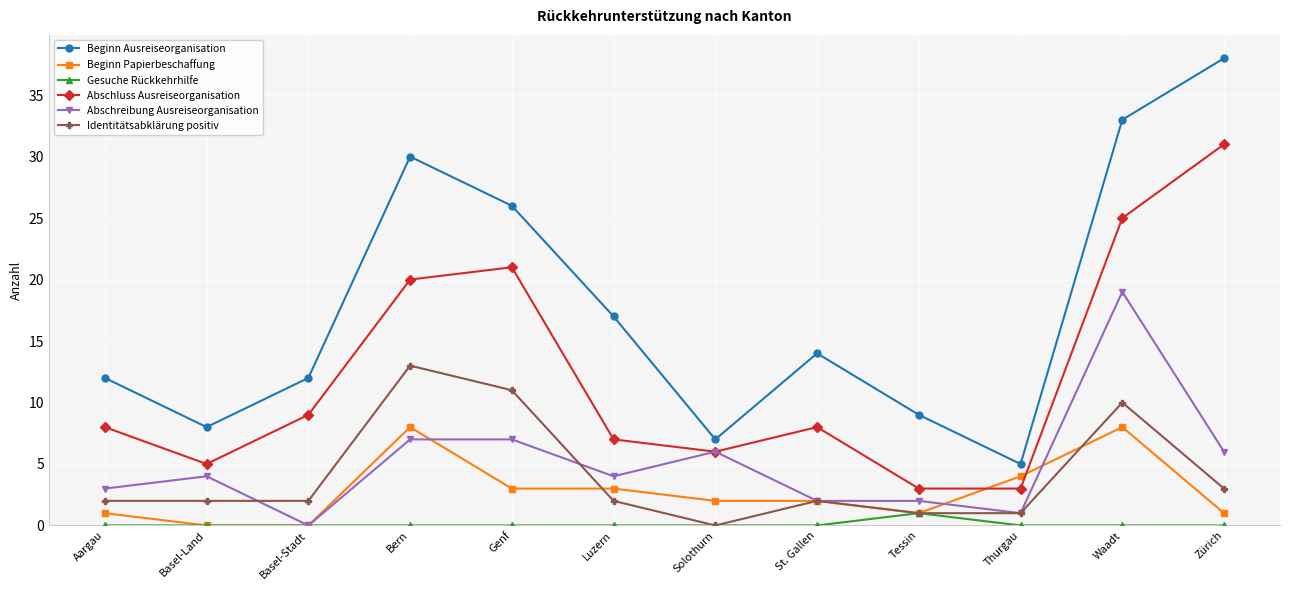

What is the label of the 6th point from the right?

Solothurn